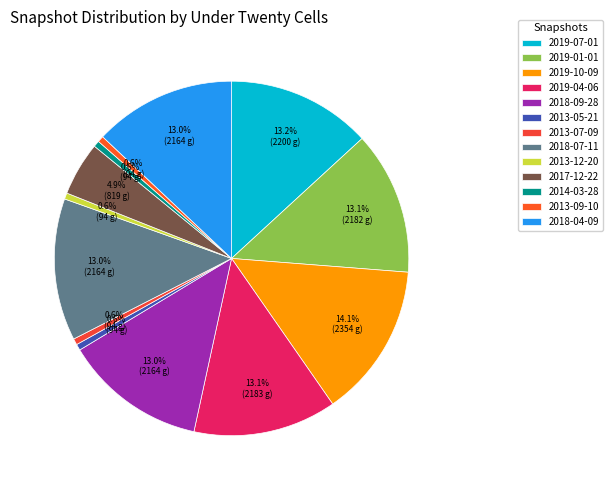

The 2019-10-09 slice represents 14% of the pie. True or false?

True